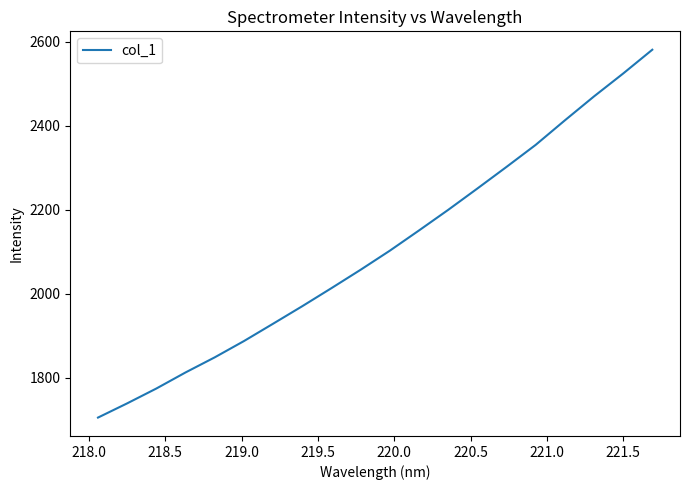

What is the minimum value shown in the chart?

1705.5